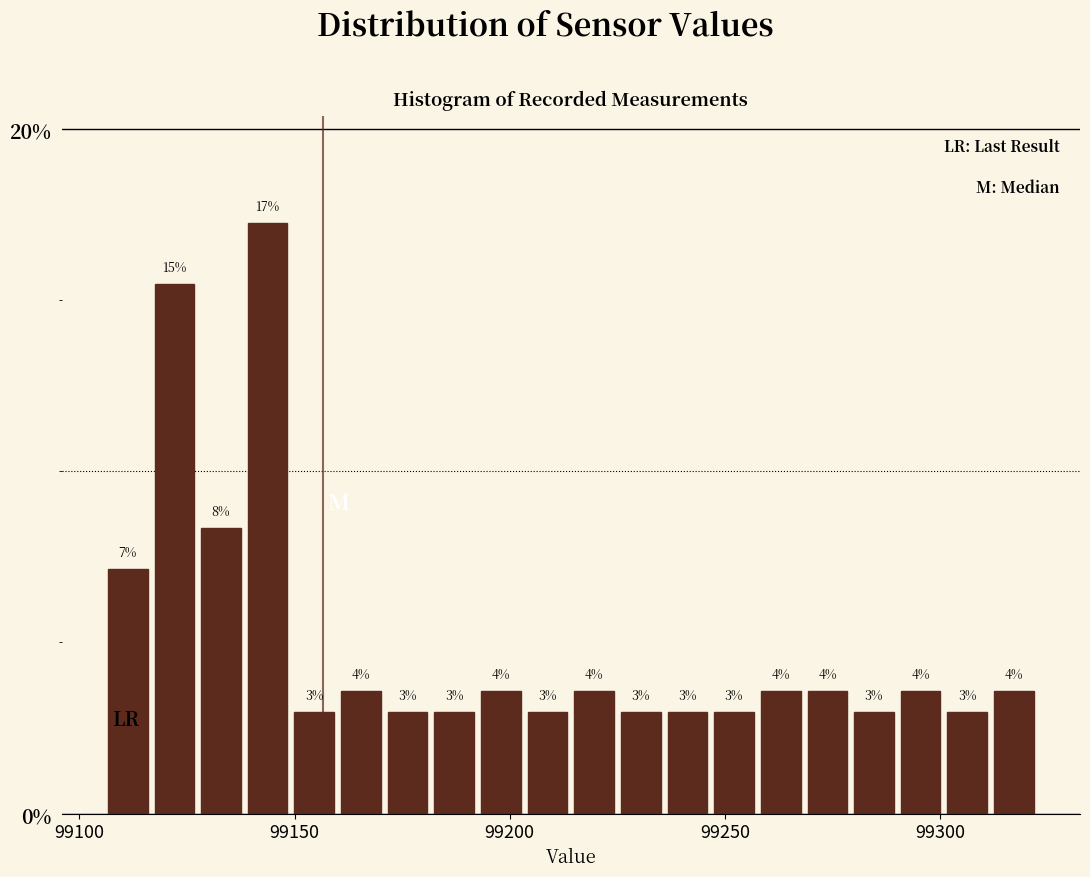

Around what value on the x-axis is the tallest bar? Give the approximate position of its centre, as read against the axis.

99145